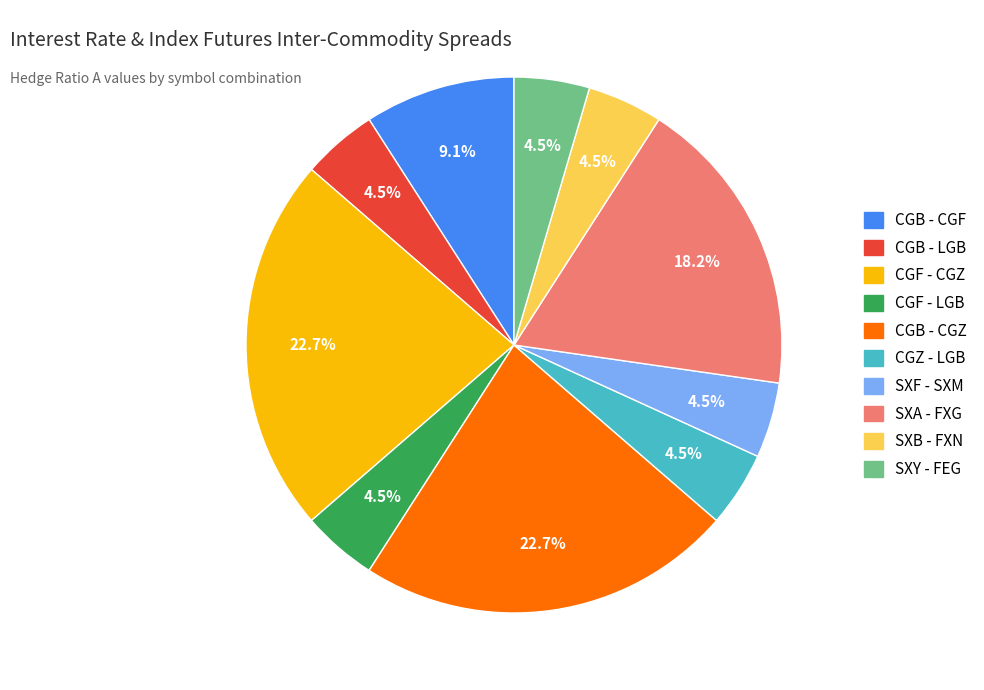

Is it true that CGF - CGZ is 28% of the pie?

False